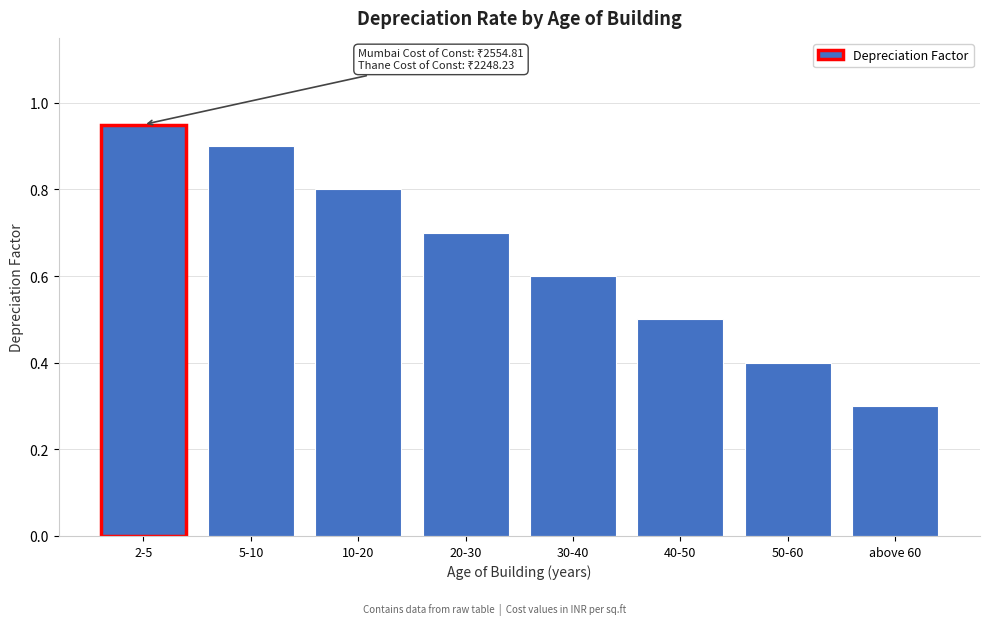

At which category does the chart reach its minimum across all series?

above 60